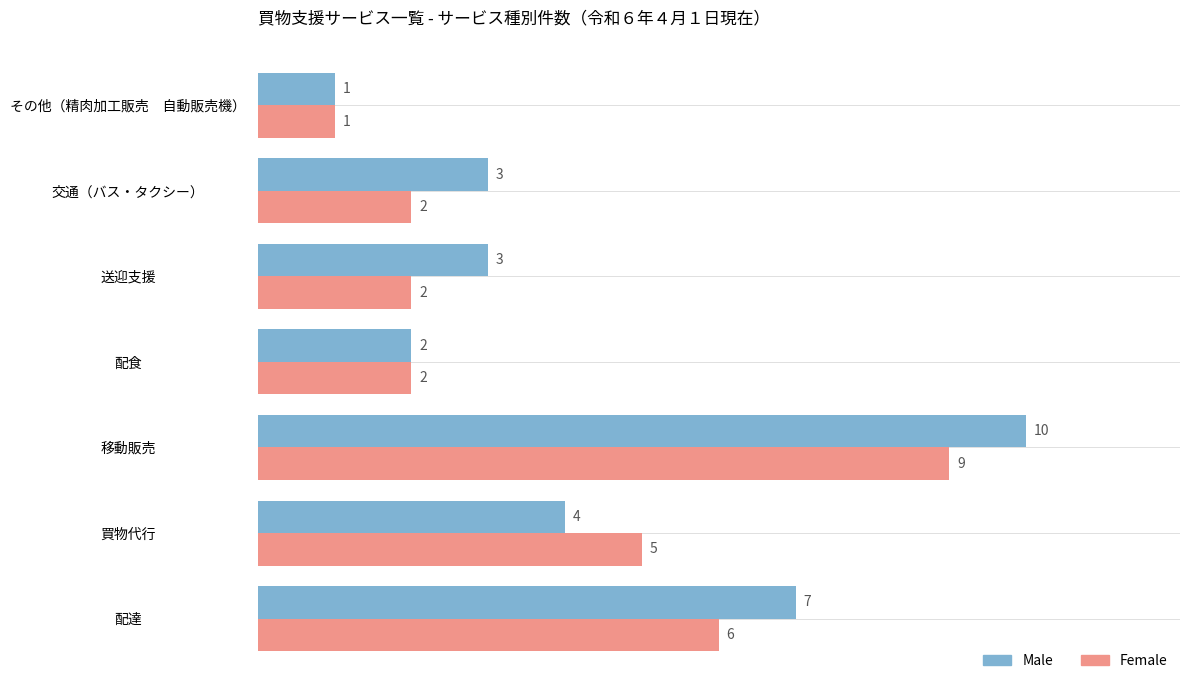

The value of Female at 買物代行 is 1. True or false?

False